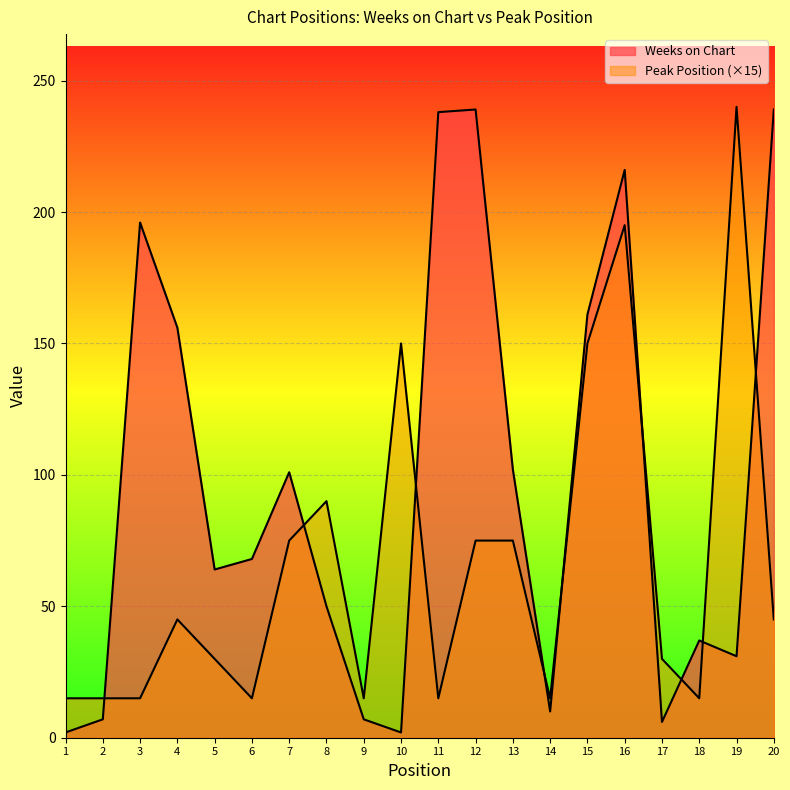

What is the sum of the Peak Position values at 3 and 6?

30